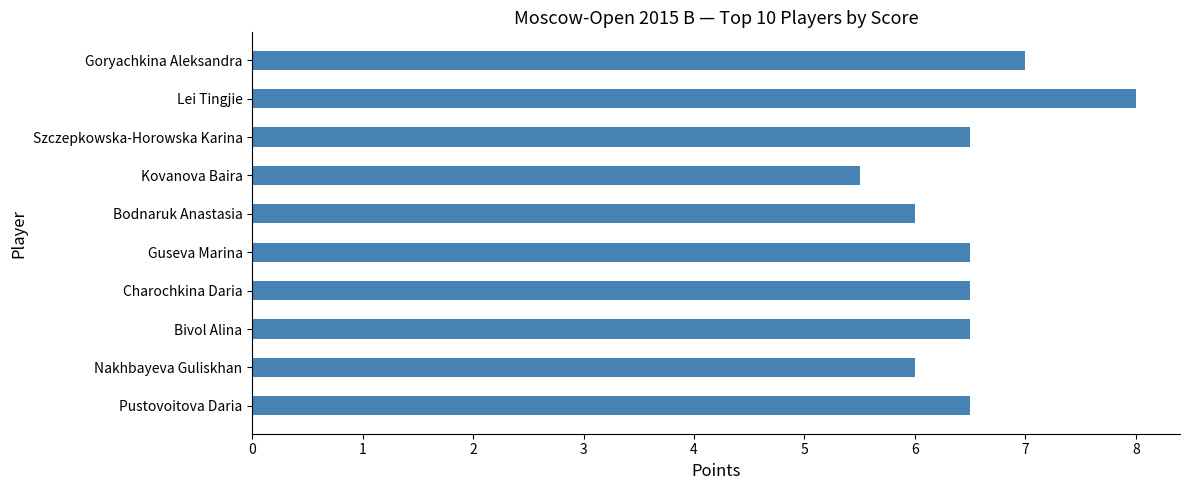

Read the value at Szczepkowska-Horowska Karina.

6.5